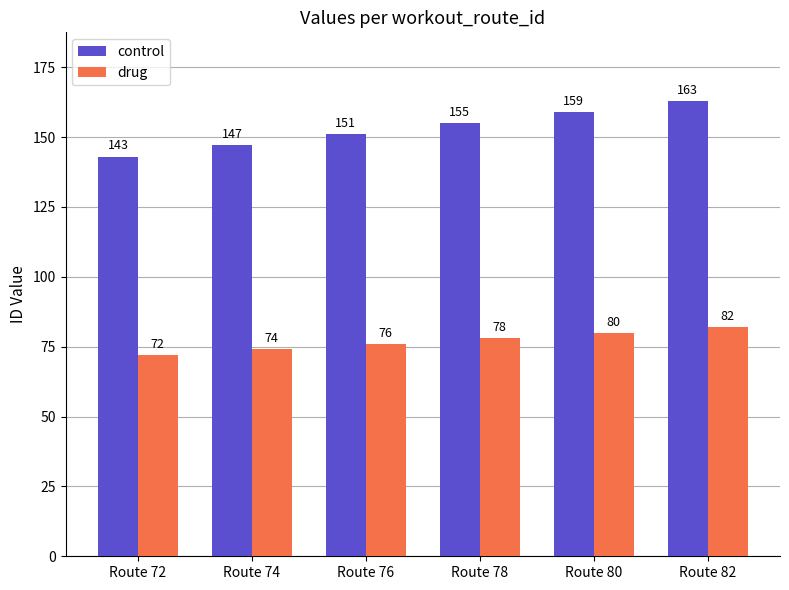

Read the drug value at Route 78, to the nearest 10.

80